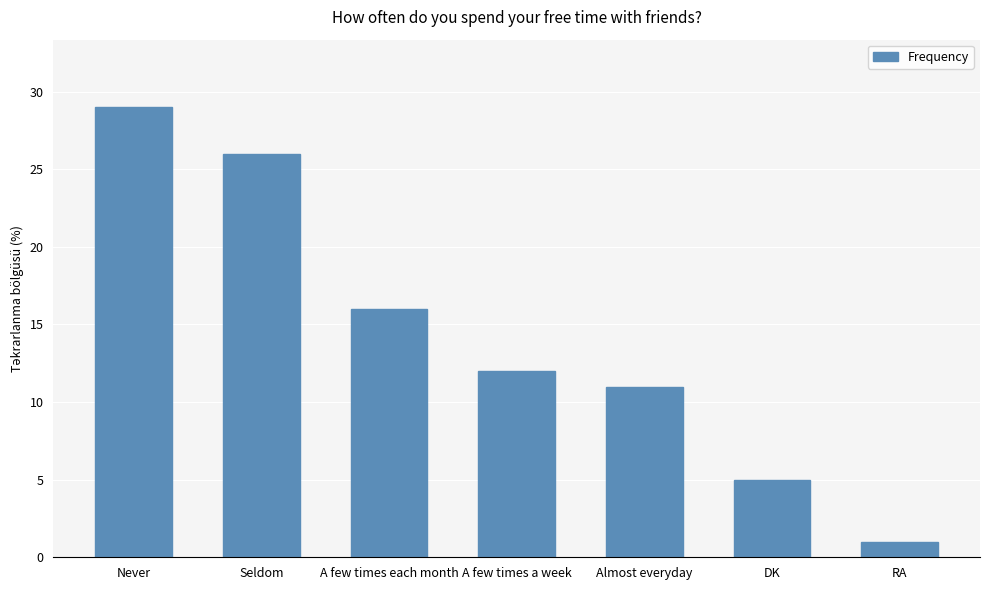

What is the sum of the values at Seldom and DK?

31